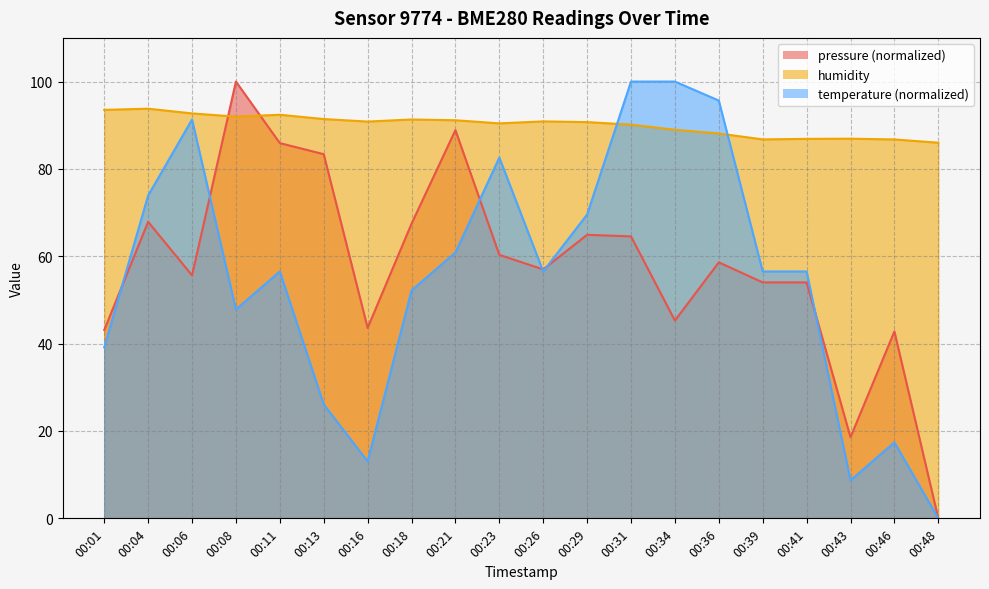

Between which two adjacent categories do temperature and pressure first intersect?

00:01 and 00:04